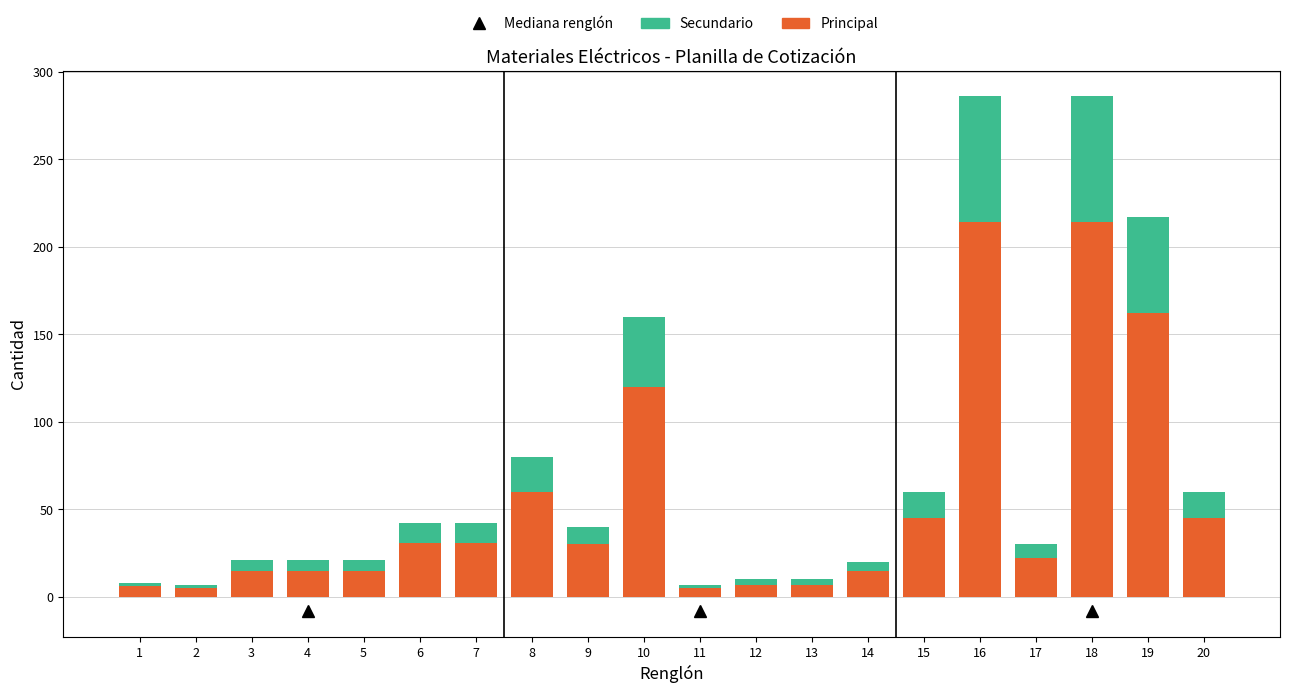

How many categories are shown in the chart?

20